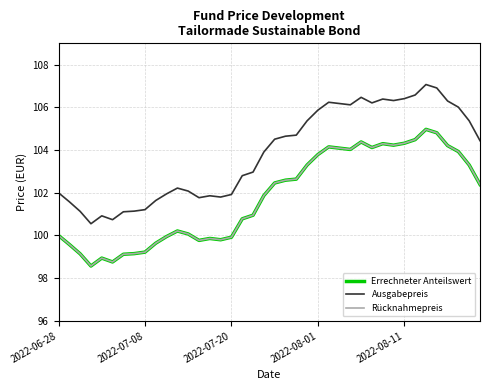

Is this an area chart (filled region under the line)?

No